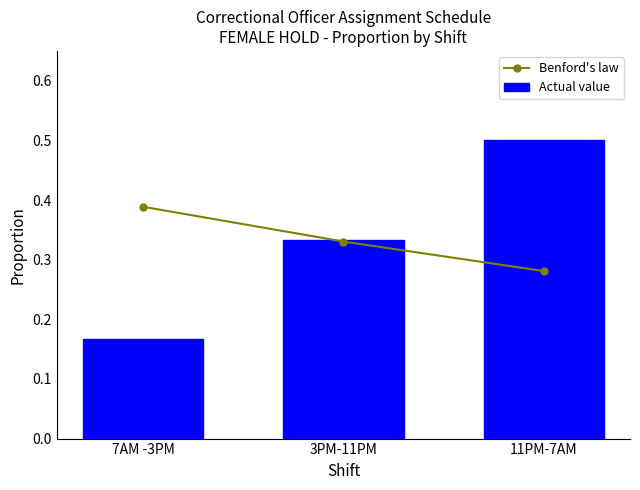

Reading left to right, extract all data points from this chart.

Benford's law: 0.4	0.3	0.3
Actual value: 0.2	0.3	0.5